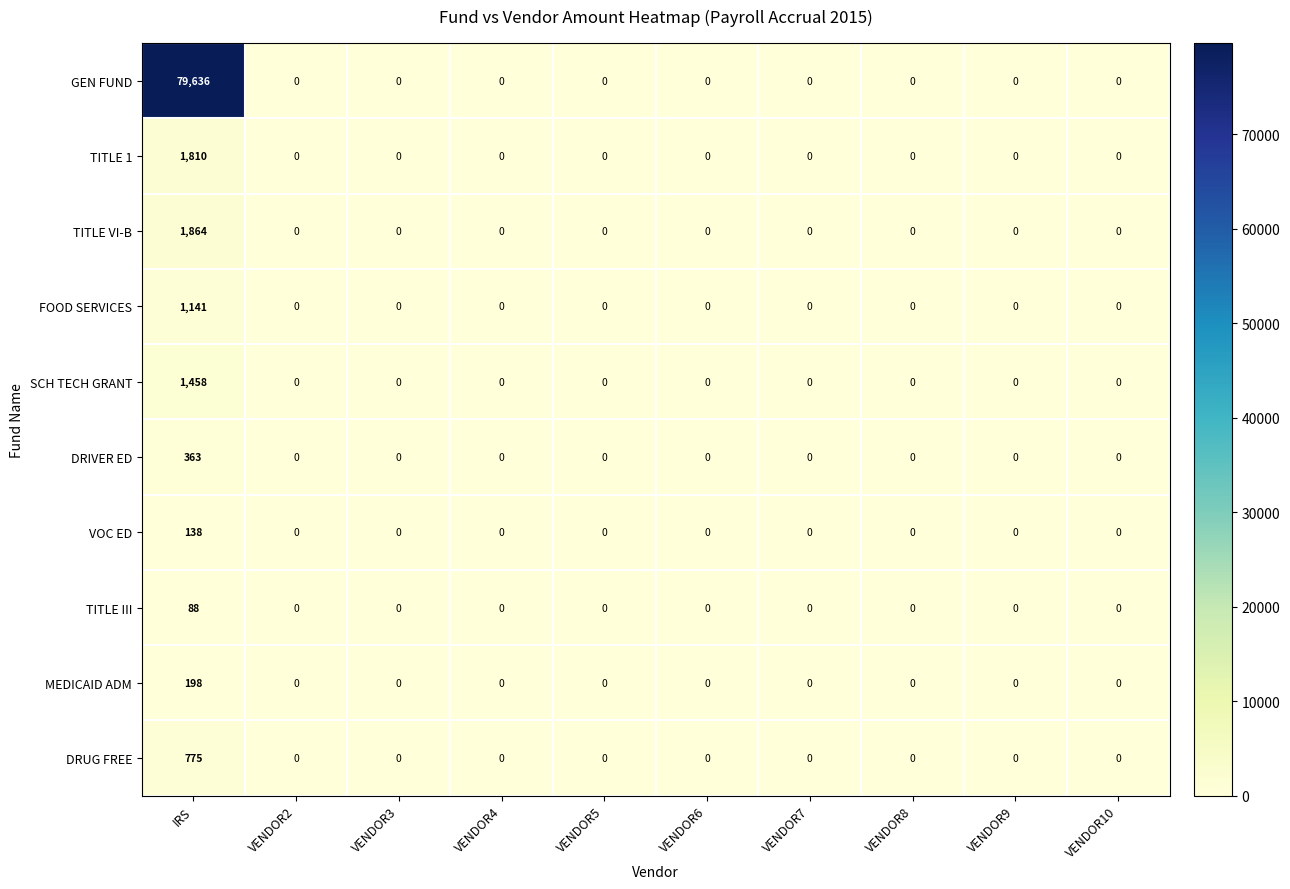

Which series has the largest range (max minus min)?

GEN FUND